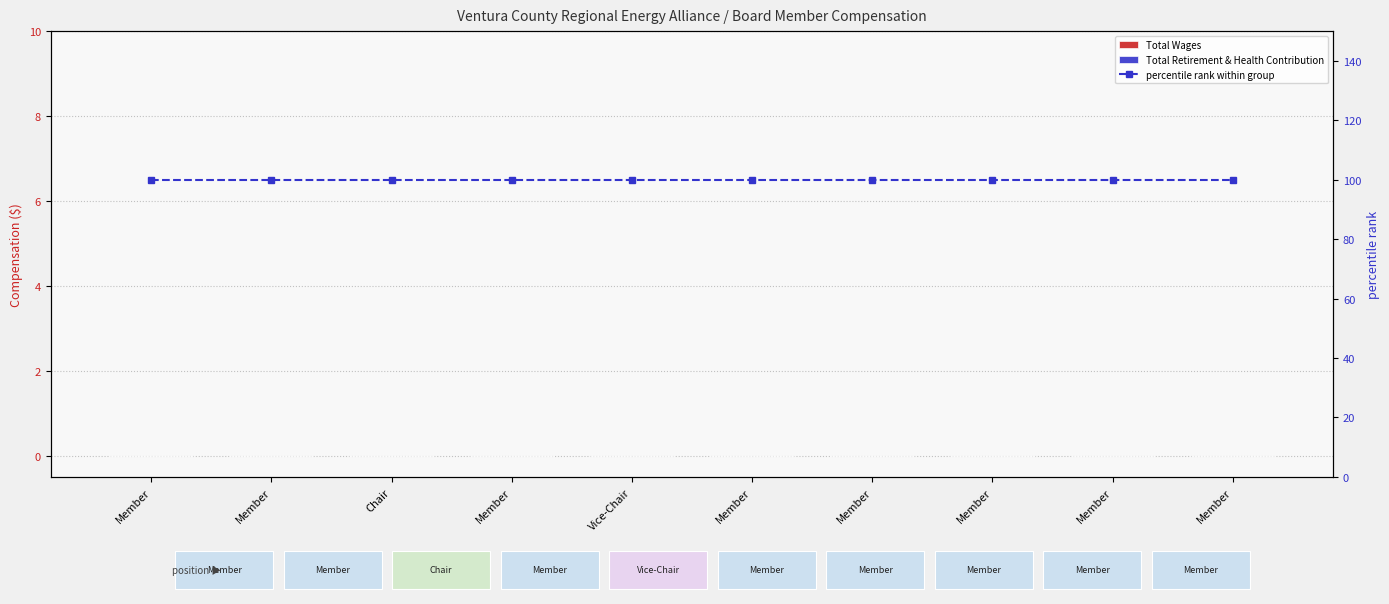

What is the total value across all series at Member?

100